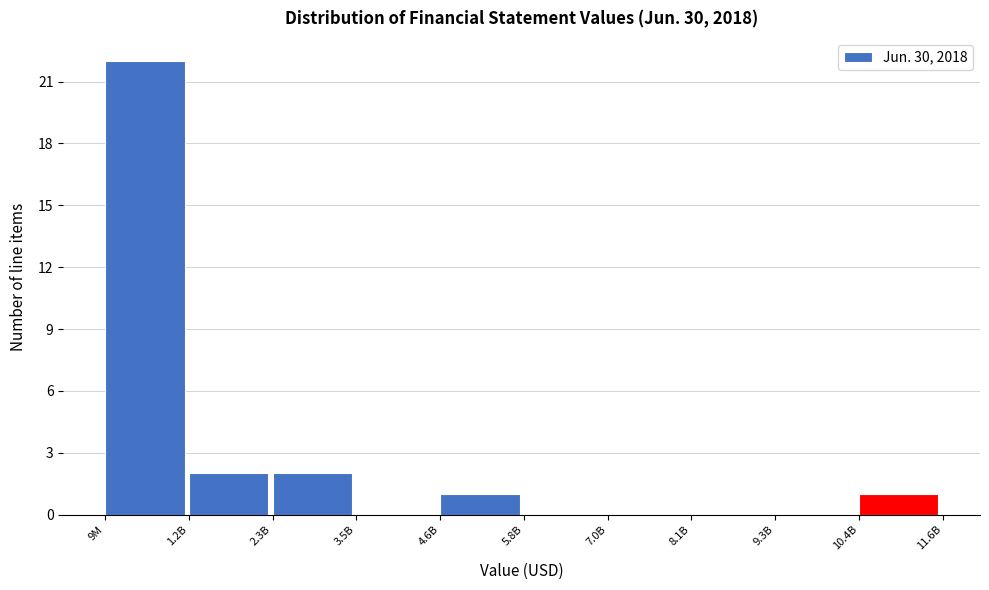

Reading left to right, what are all the values shown in this chart?

9M=22	1.2B=2	2.3B=2	3.5B=0	4.6B=1	5.8B=0	7.0B=0	8.1B=0	9.3B=0	10.4B=1